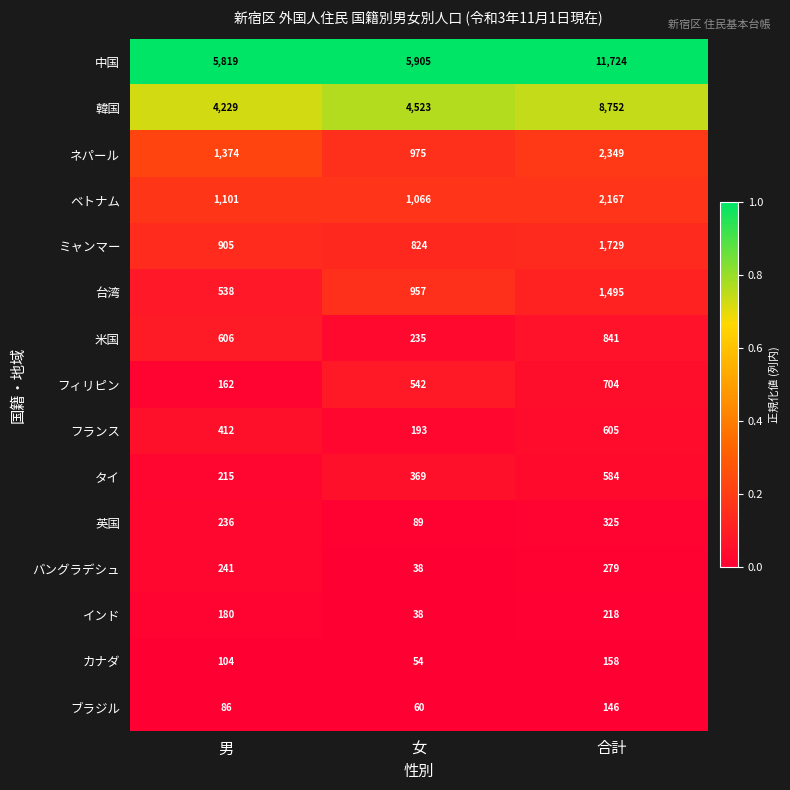

What is the total value across all series at 男?

16208